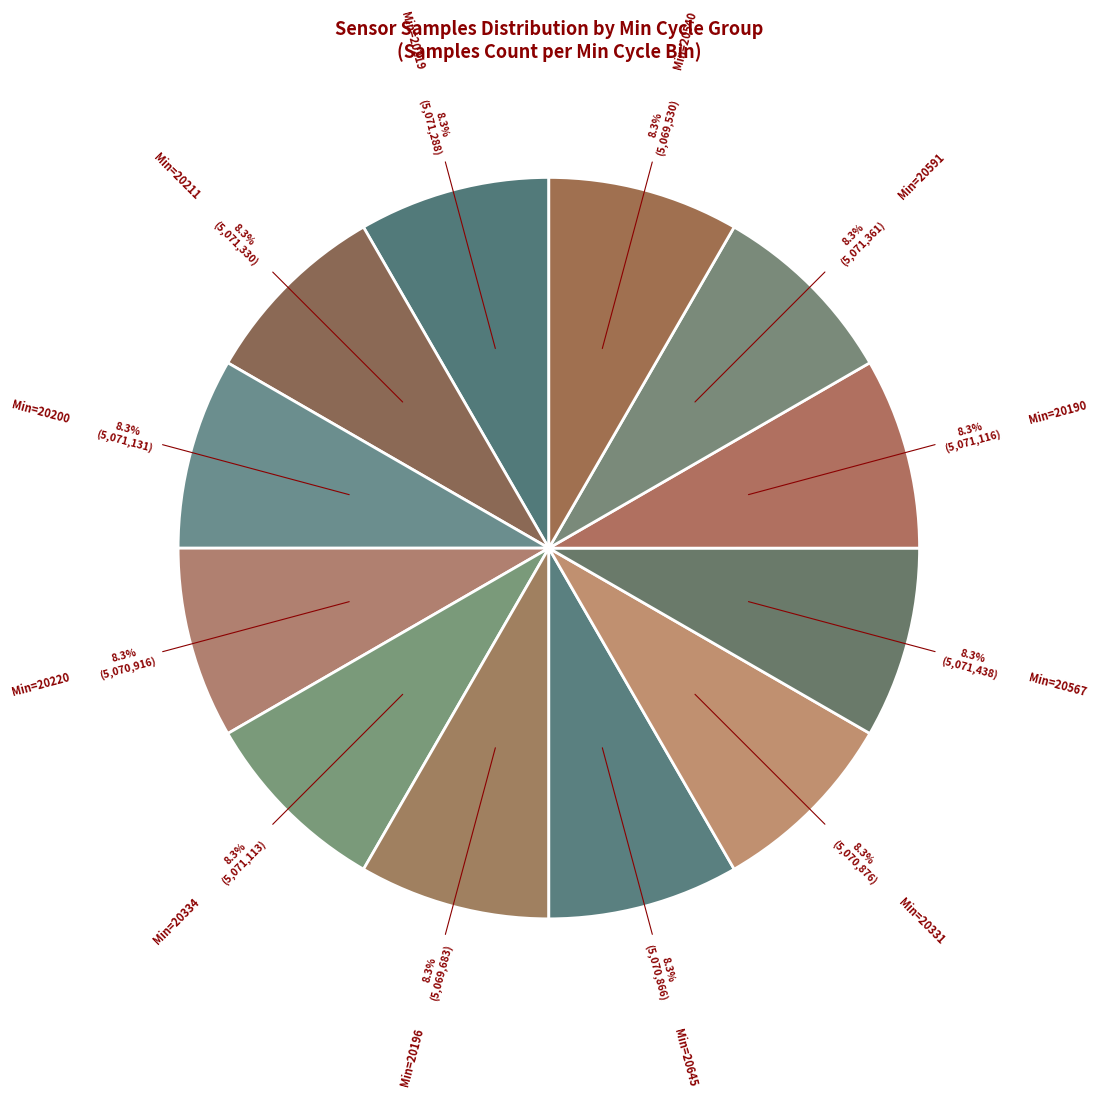

Count the number of slices in the pie.

12